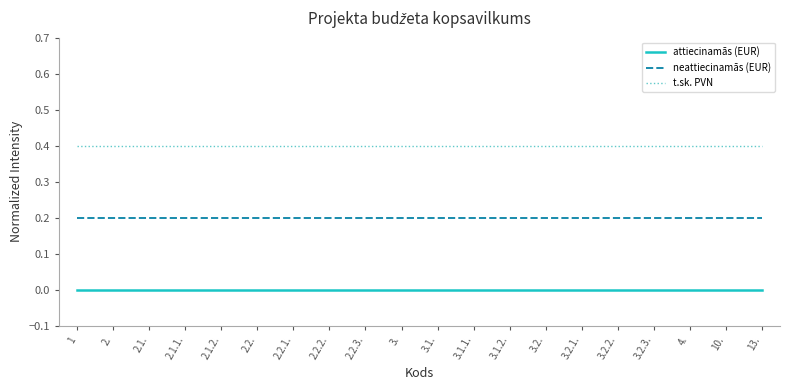

Which series has the largest total across all categories?

t.sk. PVN